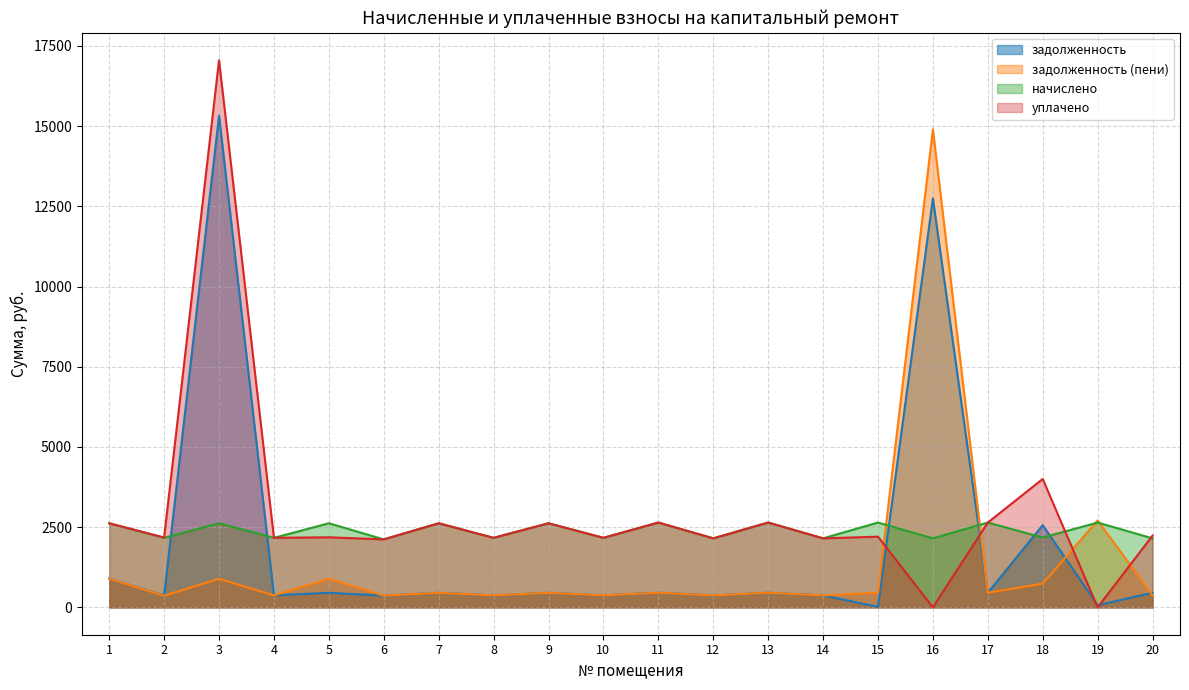

How many times do задолженность (пени) and уплачено cross each other?

4